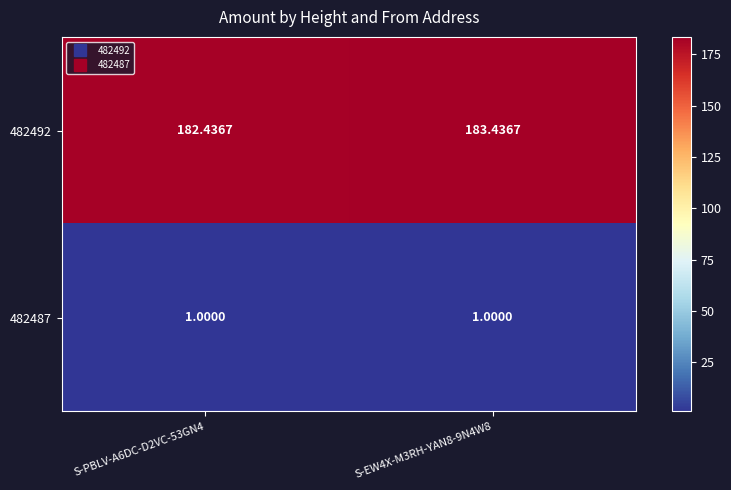

Is the value of 482487 at S-EW4X-M3RH-YAN8-9N4W8 greater than the value of 482492 at S-EW4X-M3RH-YAN8-9N4W8?

No